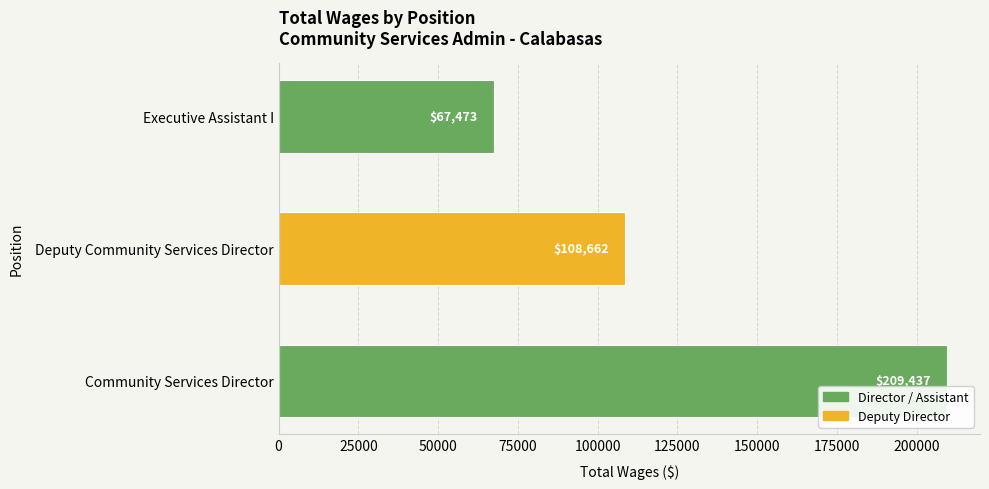

What is the difference between the second highest and minimum values?

41189